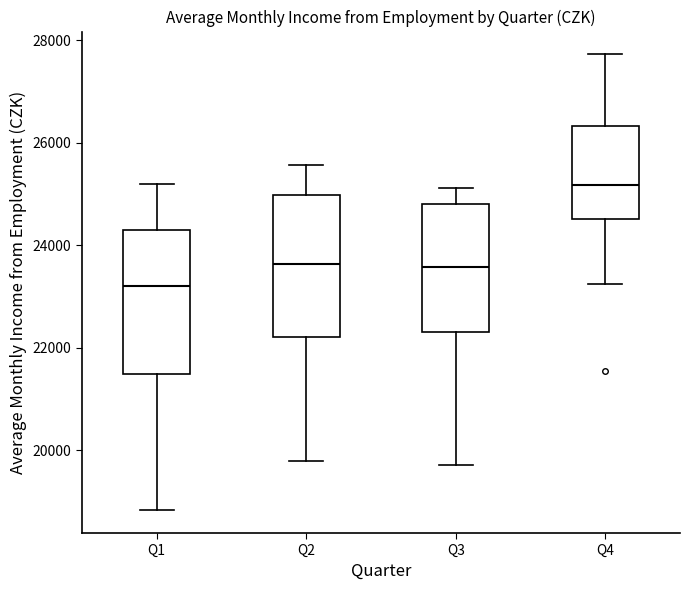

Reading left to right, transcribe this box plot: for each box, give where its median line is, the range the box spans, and where its two whiskers end, as read against the y-axis. The values are not printed on the chart, so give them approximately, as read against the axis.

Q1: median 23200, box 21400 to 24200, whiskers 18800 to 25200
Q2: median 23600, box 22200 to 25000, whiskers 19800 to 25600
Q3: median 23600, box 22400 to 24800, whiskers 19800 to 25200
Q4: median 25200, box 24600 to 26400, whiskers 23200 to 27800